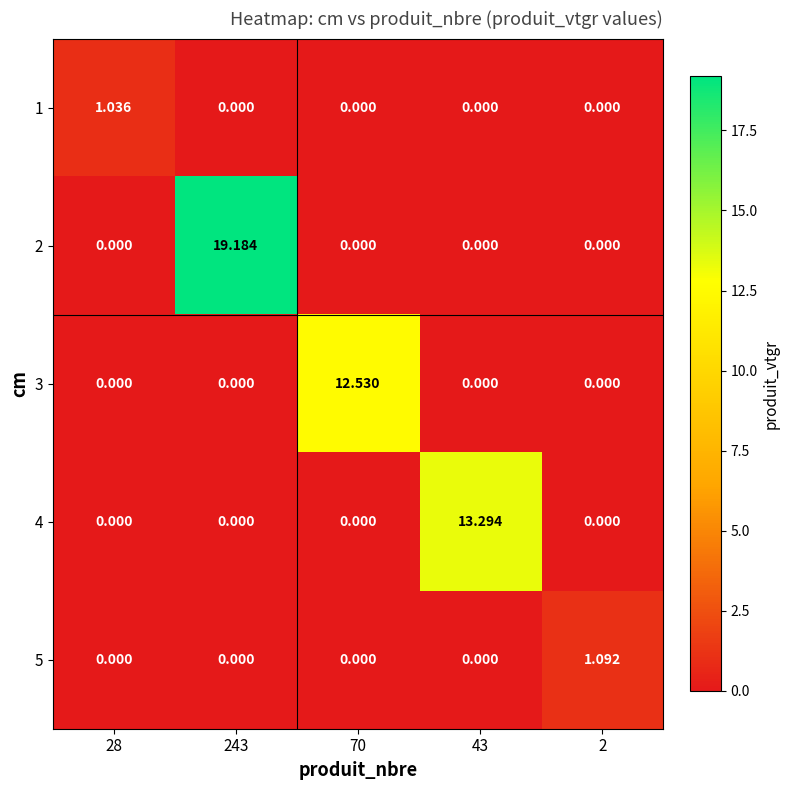

How many values in the 2 series exceed 0?

1